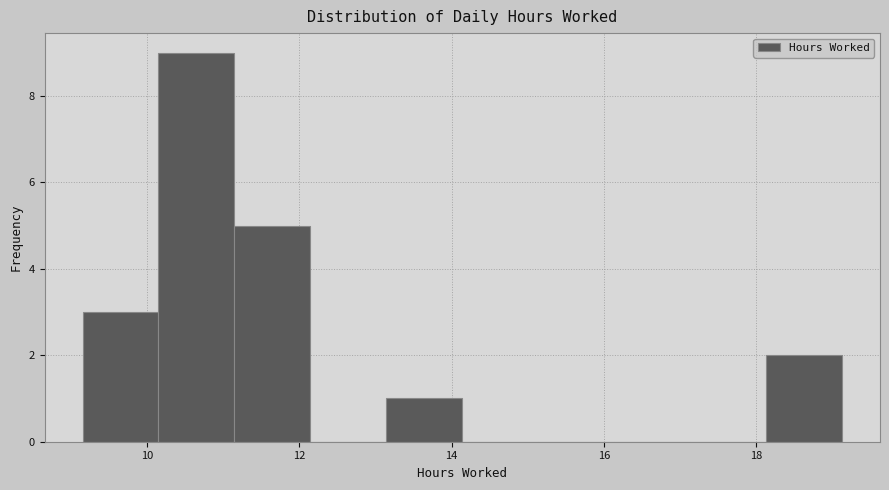

Reading left to right, list every bar in this chart as the range it spans on the x-axis followed by its height. Neither the bar edges nor the heights are printed on the chart, so give them approximately, as read against the axes.

9.2 to 10.2: 3
10.2 to 11.2: 9
11.2 to 12.2: 5
12.2 to 13.2: 0
13.2 to 14.2: 1
14.2 to 15.2: 0
15.2 to 16.2: 0
16.2 to 17.2: 0
17.2 to 18.2: 0
18.2 to 19.2: 2